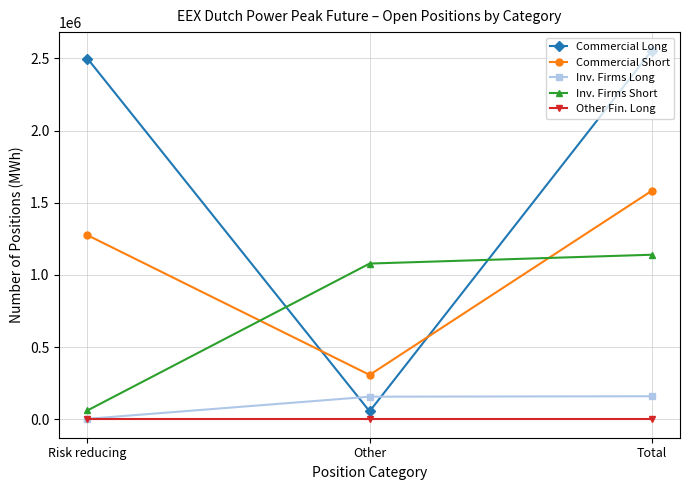

What are all the series names shown in the legend?

Commercial Long, Commercial Short, Inv. Firms Long, Inv. Firms Short, Other Fin. Long